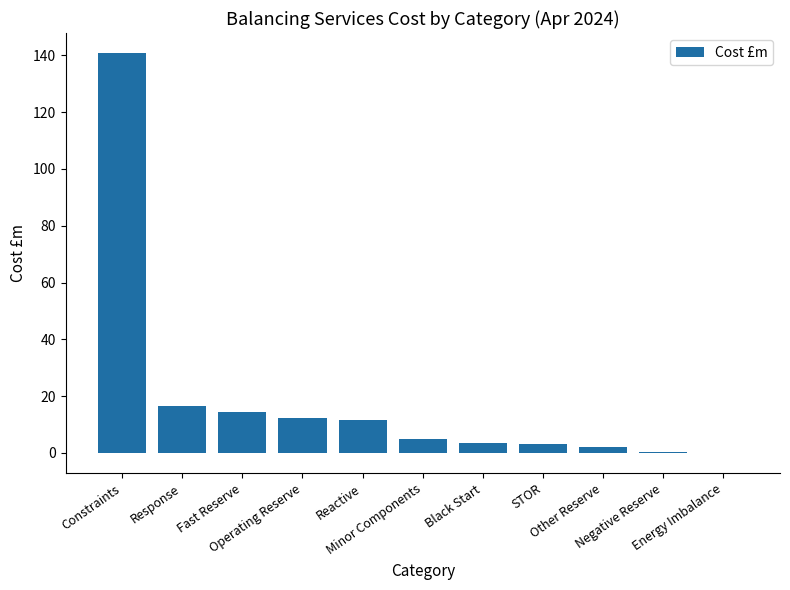

What is the sum of all values?

208.9